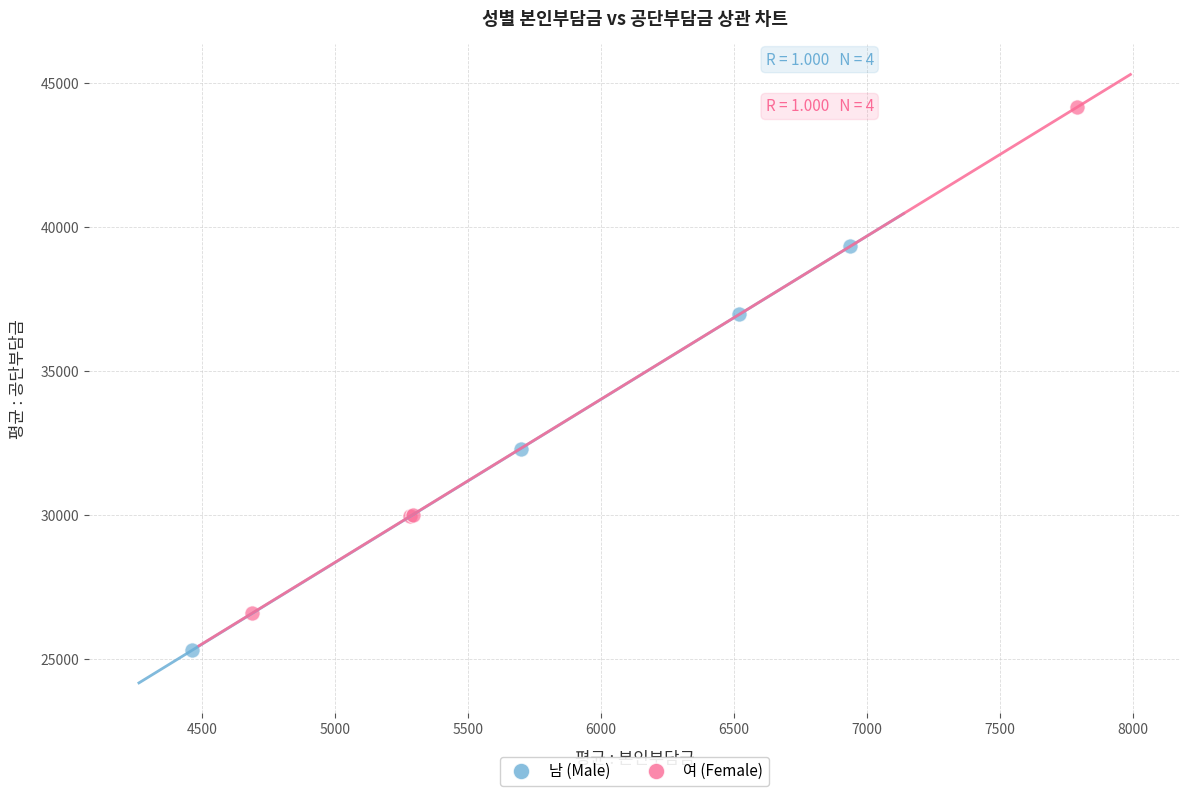

What are all the series names shown in the legend?

남 (Male), 여 (Female)